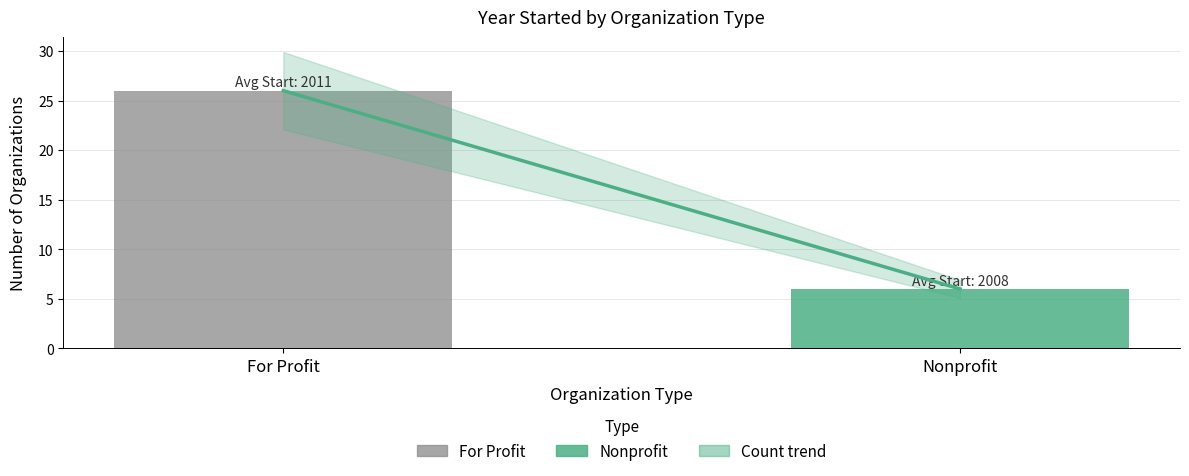

Rank the series by their maximum value, from lowest to highest.

Nonprofit, For Profit